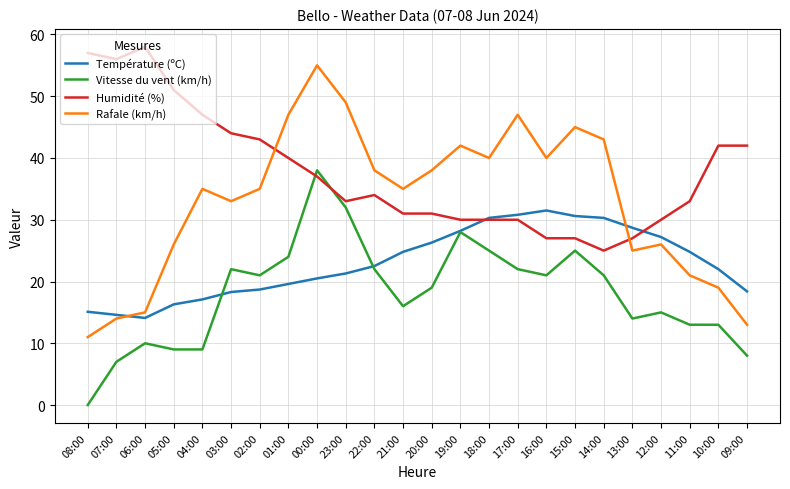

Is it true that Température (ºC) equals 8.9 at 22:00?

False